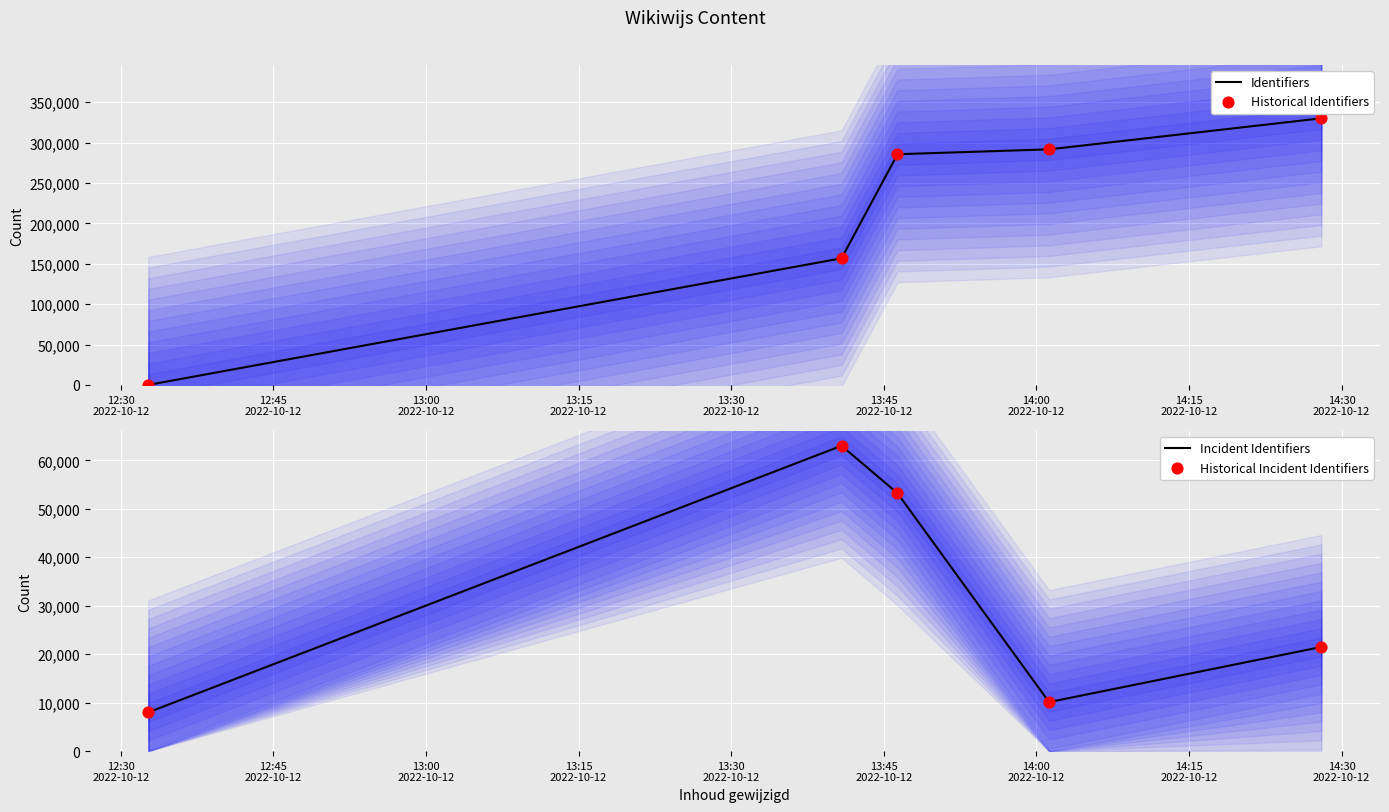

What are all the series names shown in the legend?

Identifiers, Historical Identifiers, Incident Identifiers, Historical Incident Identifiers